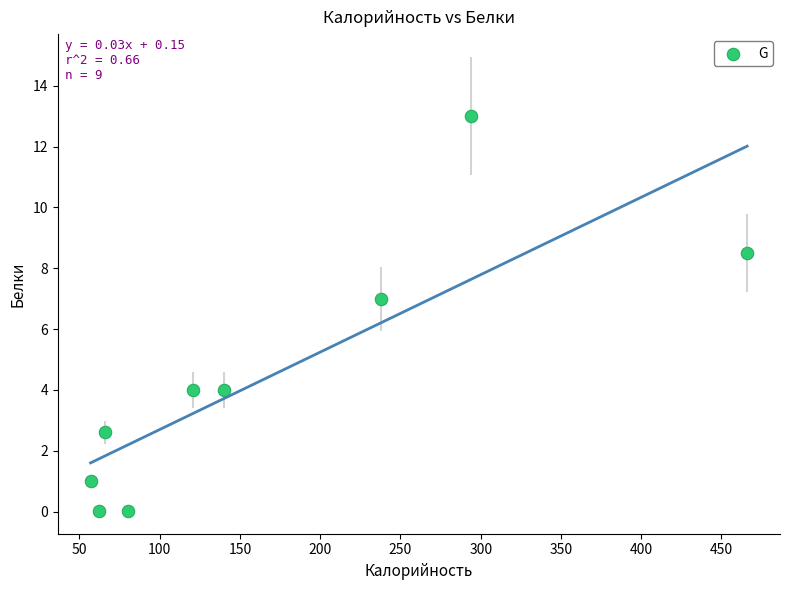

What Y value in the scatter plot is closest to 6?

7.0